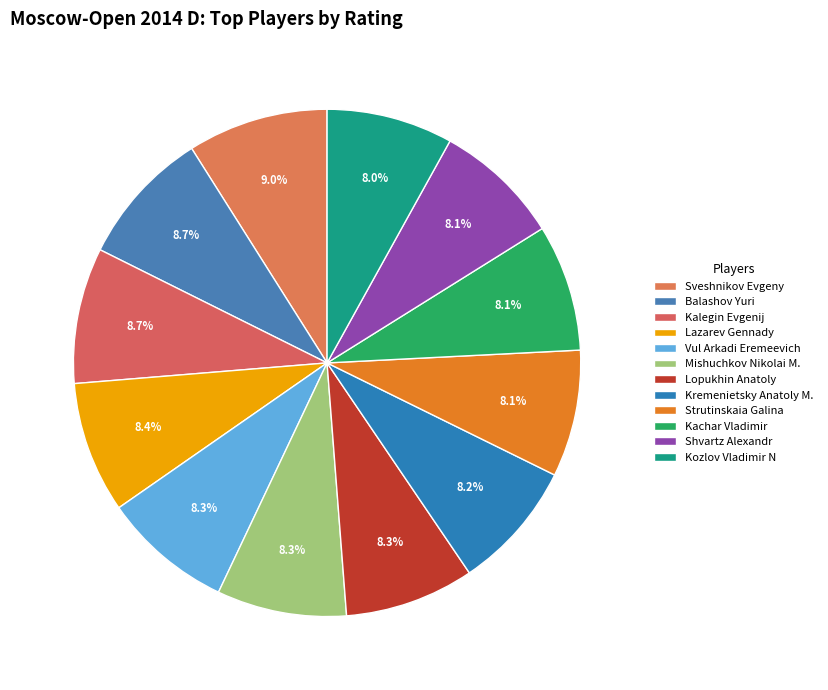

What portion of the pie excludes Strutinskaia Galina?

91.9%